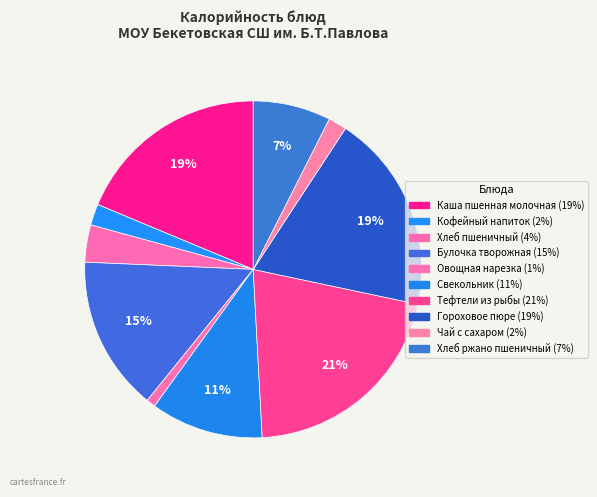

The Овощная нарезка slice represents 1% of the pie. True or false?

True